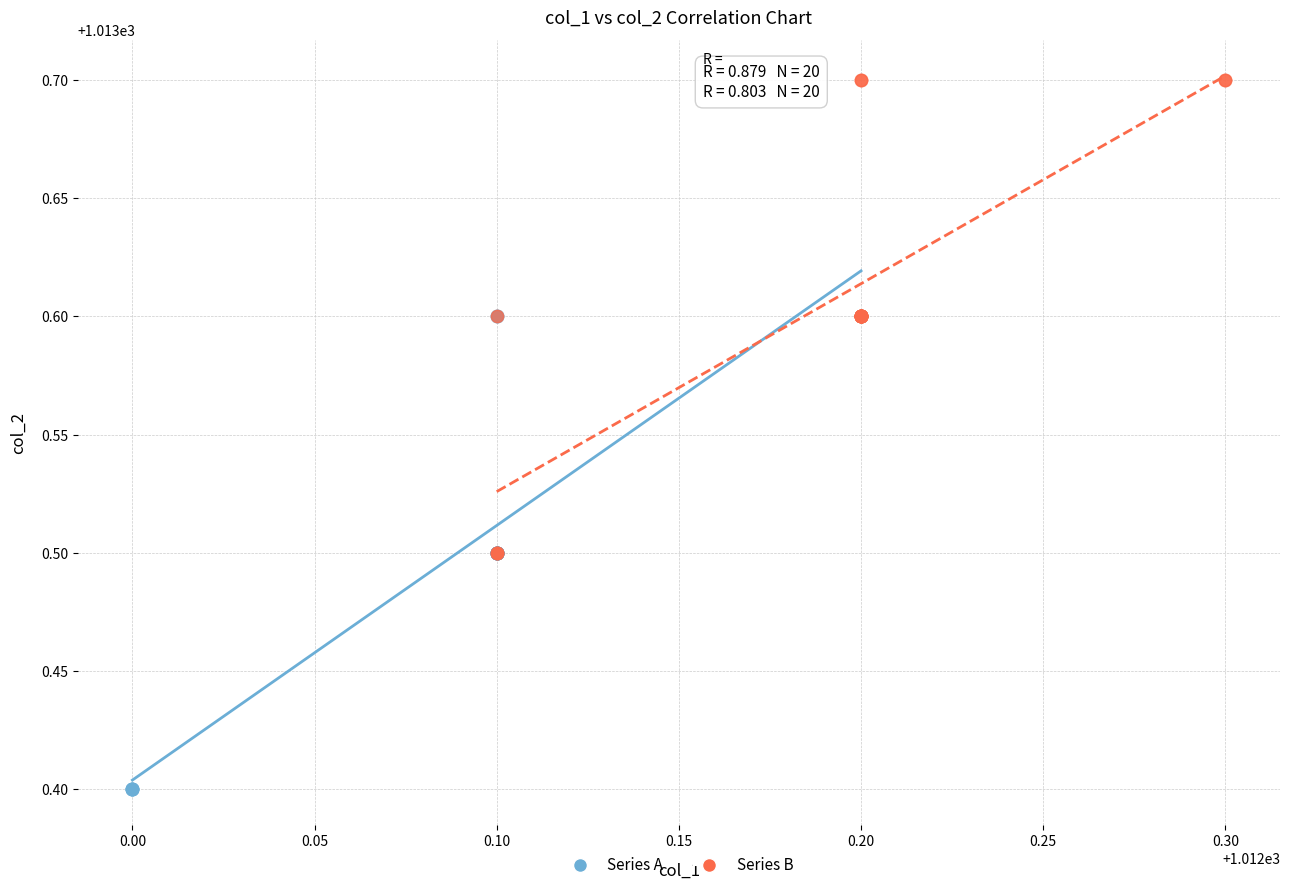

Which series contains the lowest Y value?

Series A